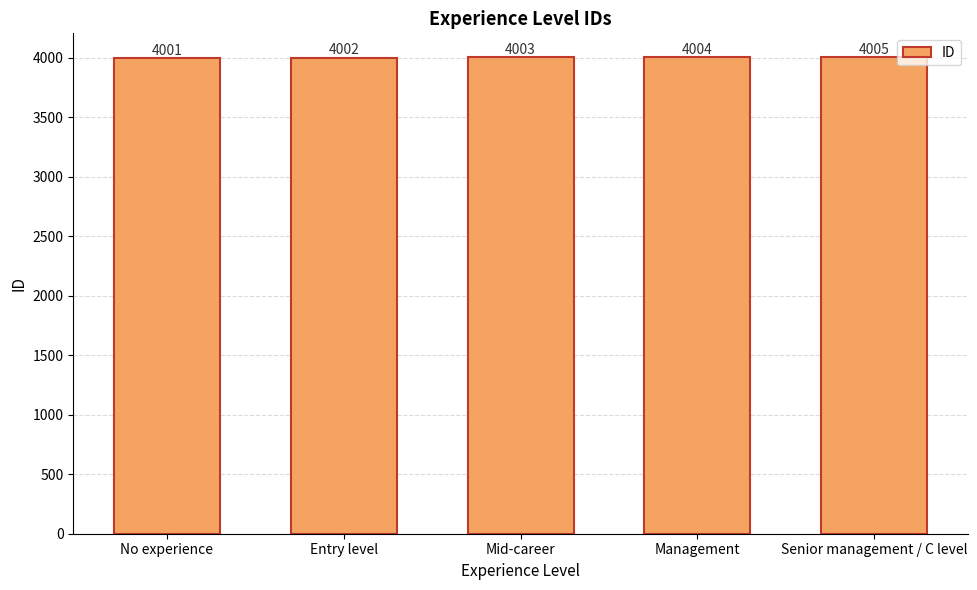

Rank the categories by value from lowest to highest.

No experience, Entry level, Mid-career, Management, Senior management / C level